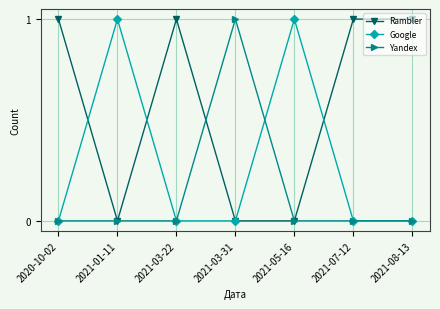

List the series in order of their overall mean, highest first.

Rambler, Google, Yandex